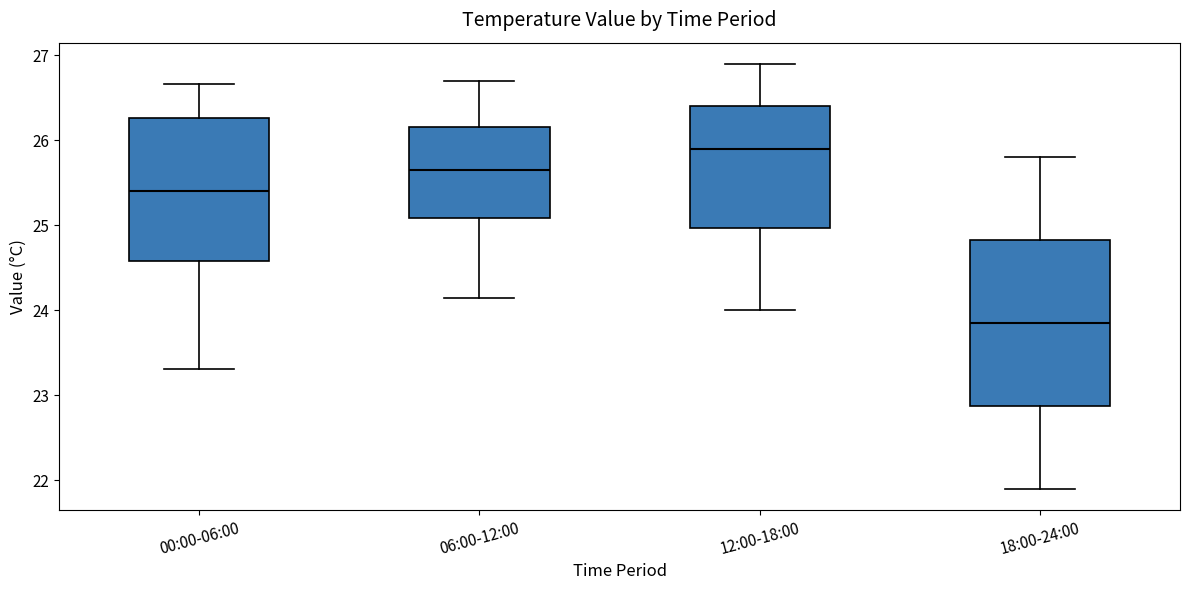

Reading left to right, transcribe this box plot: for each box, give where its median line is, the range the box spans, and where its two whiskers end, as read against the y-axis. The values are not printed on the chart, so give them approximately, as read against the axis.

00:00-06:00: median 25.4, box 24.6 to 26.3, whiskers 23.3 to 26.7
06:00-12:00: median 25.7, box 25.1 to 26.2, whiskers 24.2 to 26.7
12:00-18:00: median 25.9, box 25.0 to 26.4, whiskers 24.0 to 26.9
18:00-24:00: median 23.9, box 22.9 to 24.8, whiskers 21.9 to 25.8